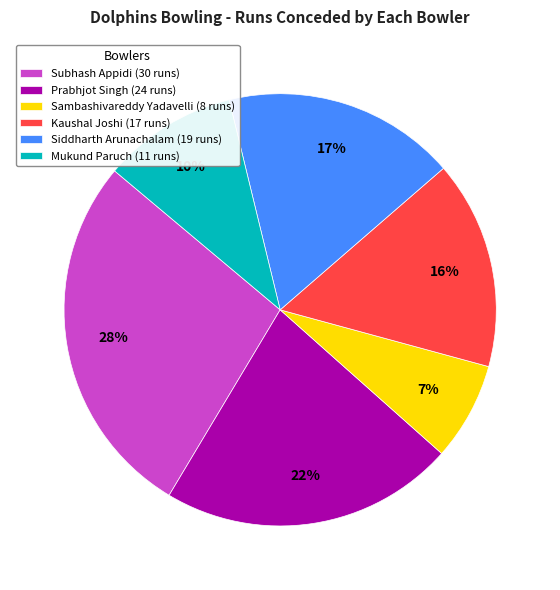

To the nearest percent, what portion does Sambashivareddy Yadavelli represent?

7%